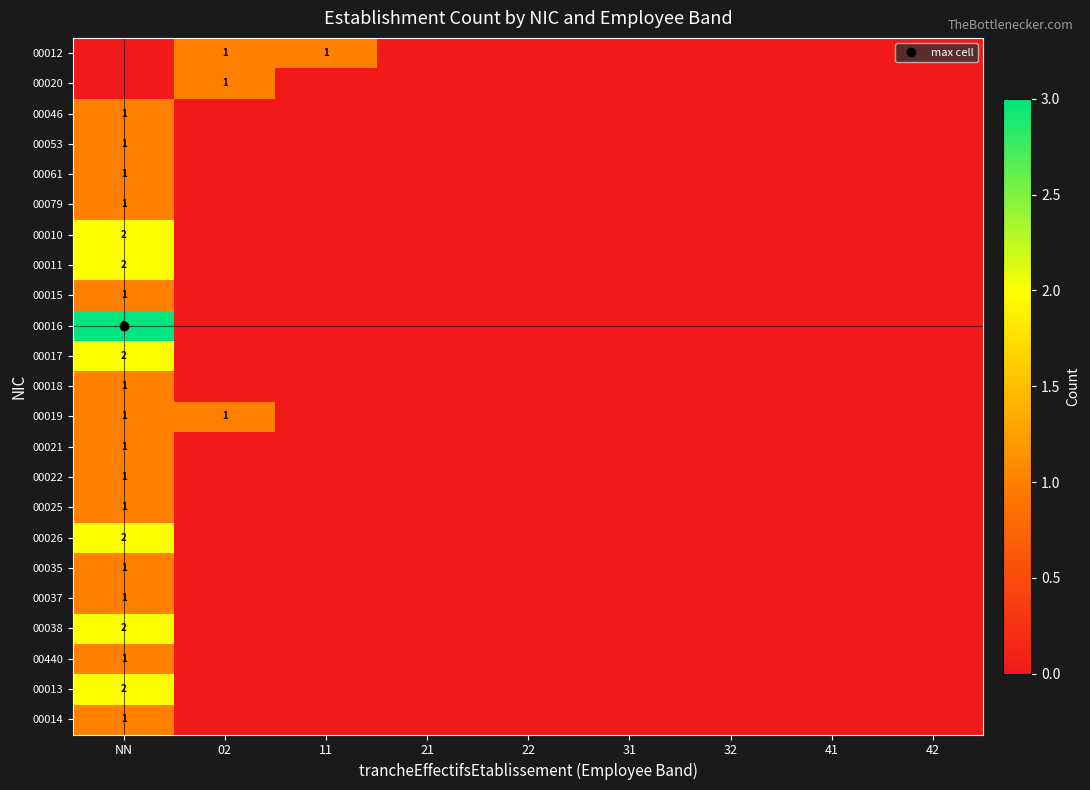

True or false: 00038 has a value of 2 at NN.

True